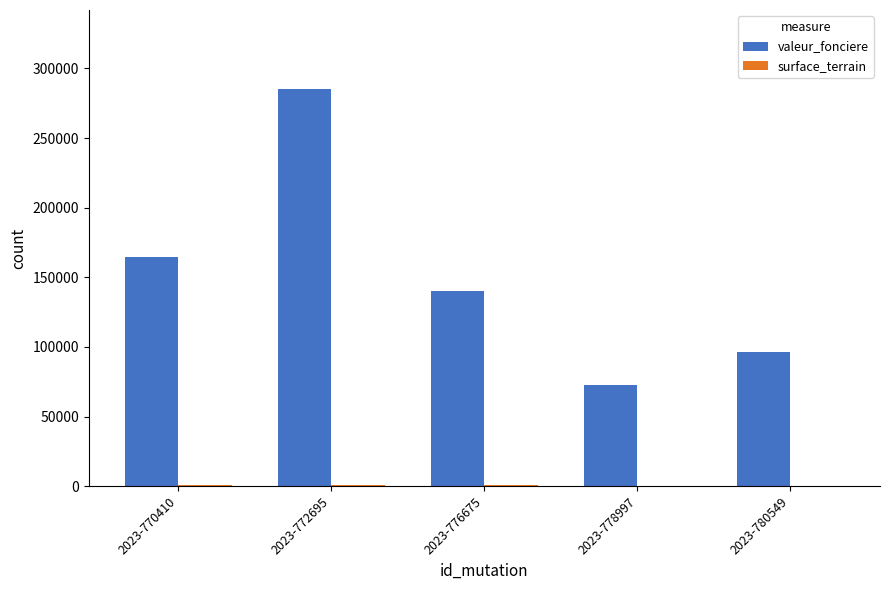

At which category is the sum across all series the highest?

2023-772695